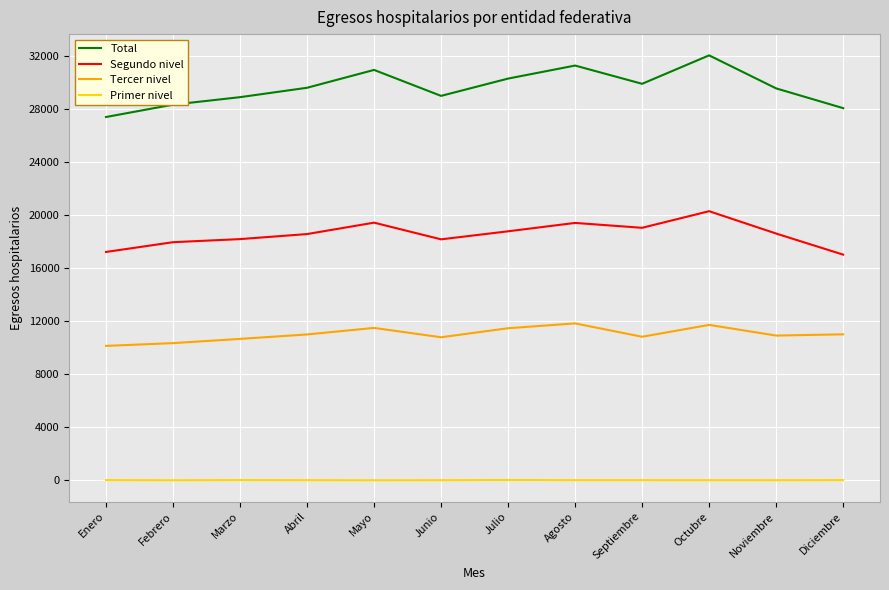

What is the maximum value for Tercer nivel?

11849